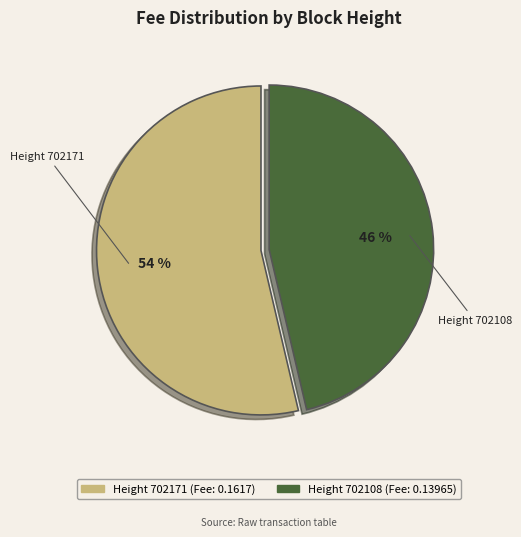

Is there any slice that represents more than half of the pie?

Yes